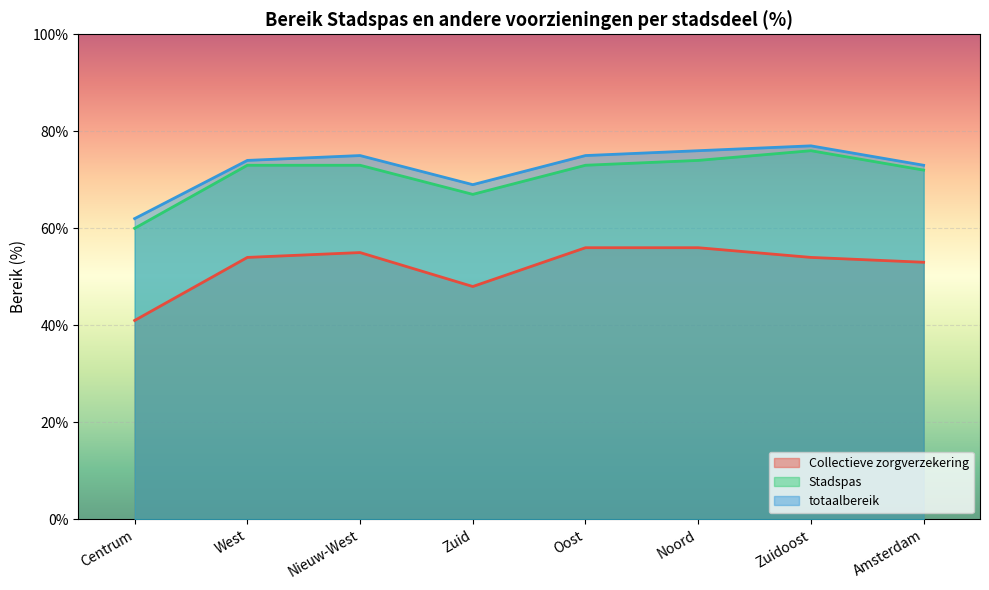

True or false: Collectieve zorgverzekering and totaalbereik intersect in this chart.

False